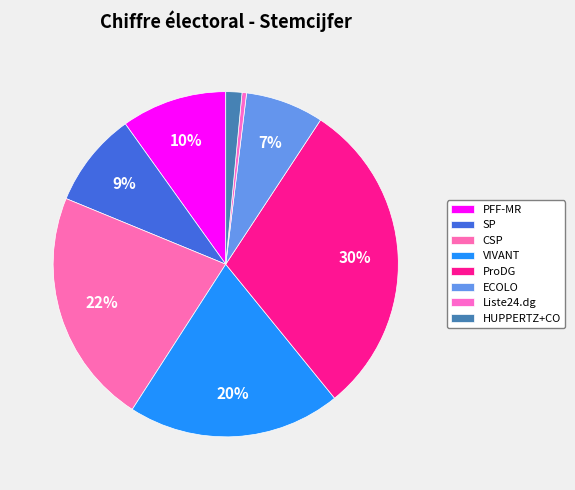

Rank the categories by value from highest to lowest.

ProDG, CSP, VIVANT, PFF-MR, SP, ECOLO, HUPPERTZ+CO, Liste24.dg